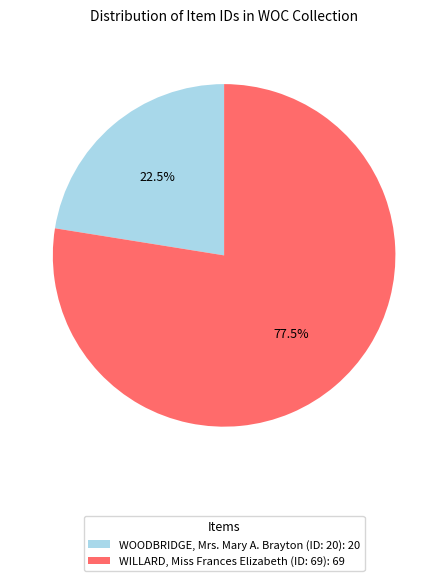

Which has a higher value, WOODBRIDGE, Mrs. Mary A. Brayton (ID: 20): 20 or WILLARD, Miss Frances Elizabeth (ID: 69): 69?

WILLARD, Miss Frances Elizabeth (ID: 69): 69